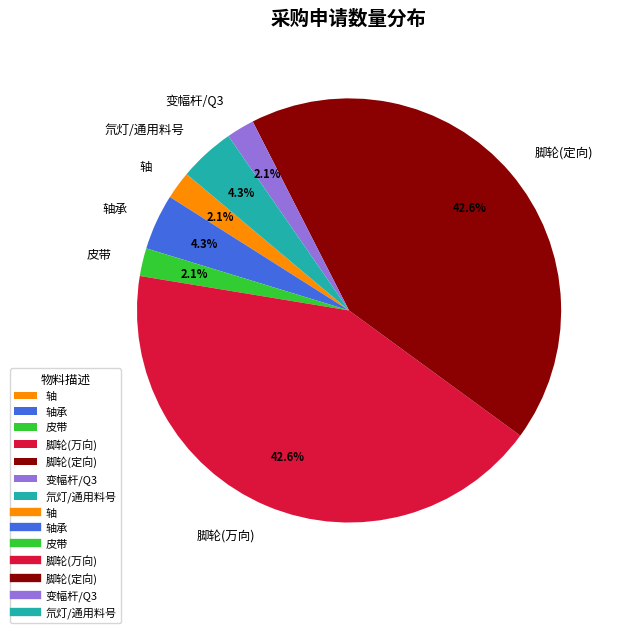

Is there any slice that represents more than half of the pie?

No